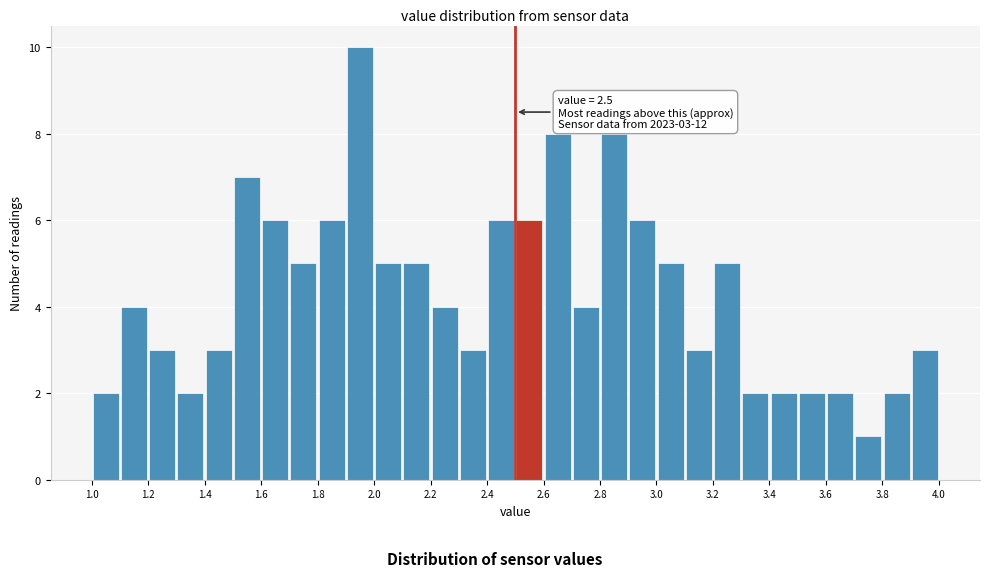

Over which range of the x-axis is the bar tallest?

1.9 to 2.0